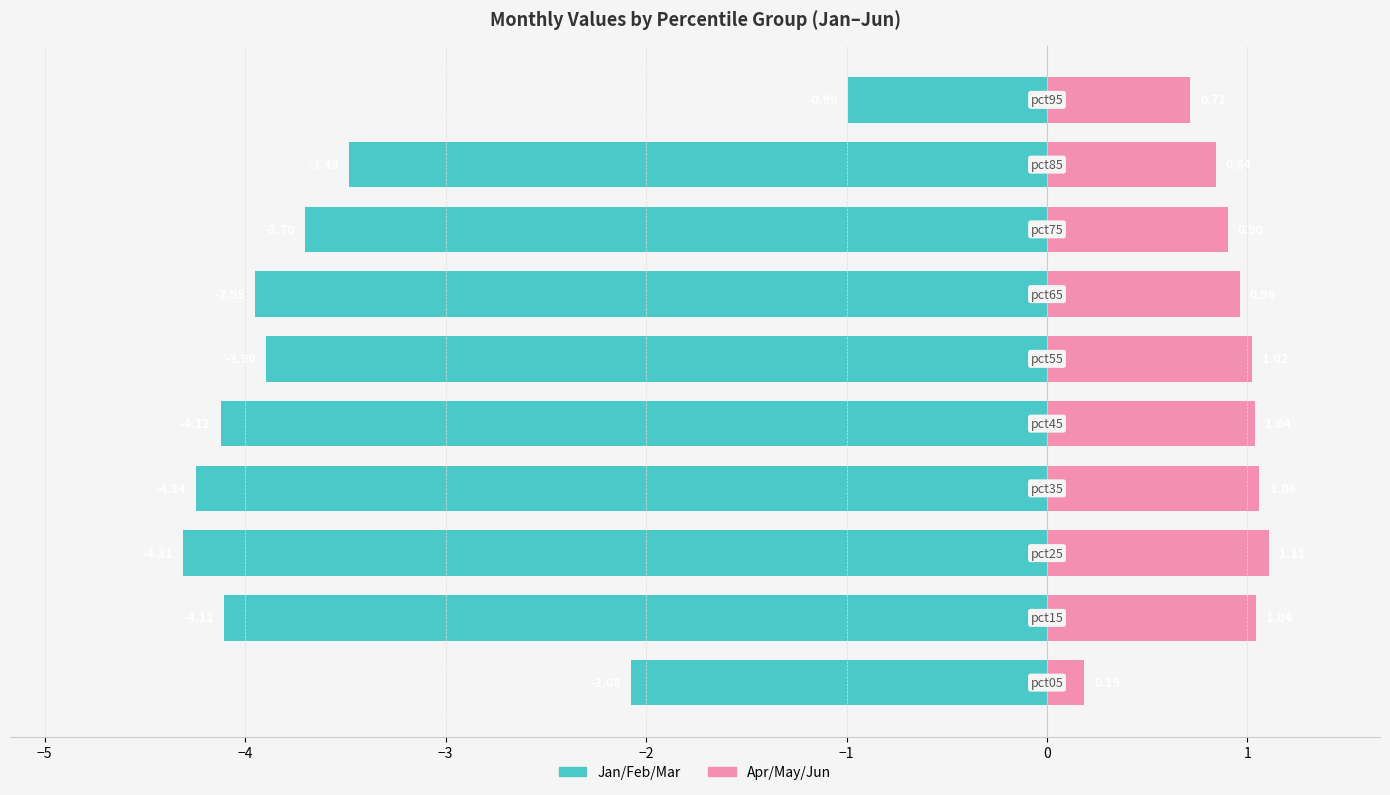

How many bars are there in each group?

2